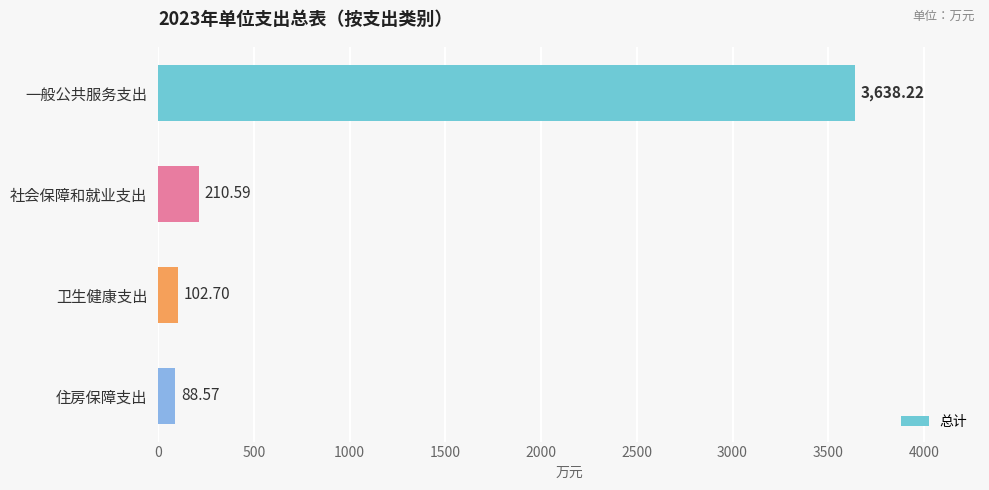

What is the greatest value displayed?

3638.2